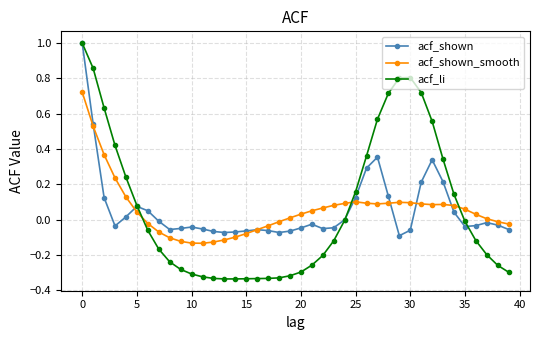

What is the greatest value displayed?

1.0